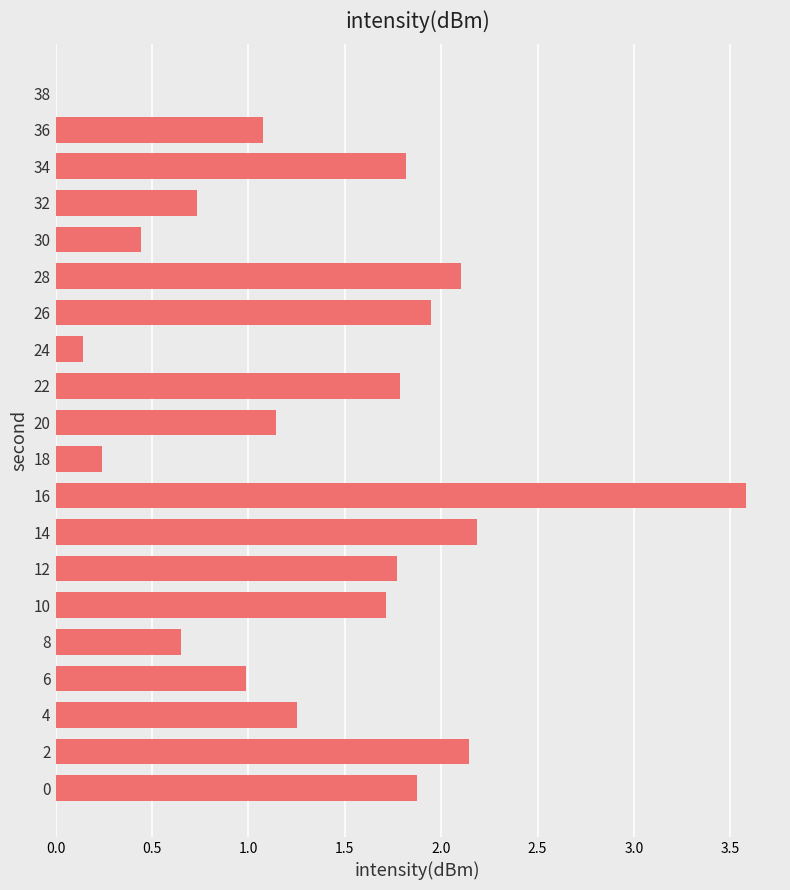

What is the change in value from 2 to 24?

-2.0